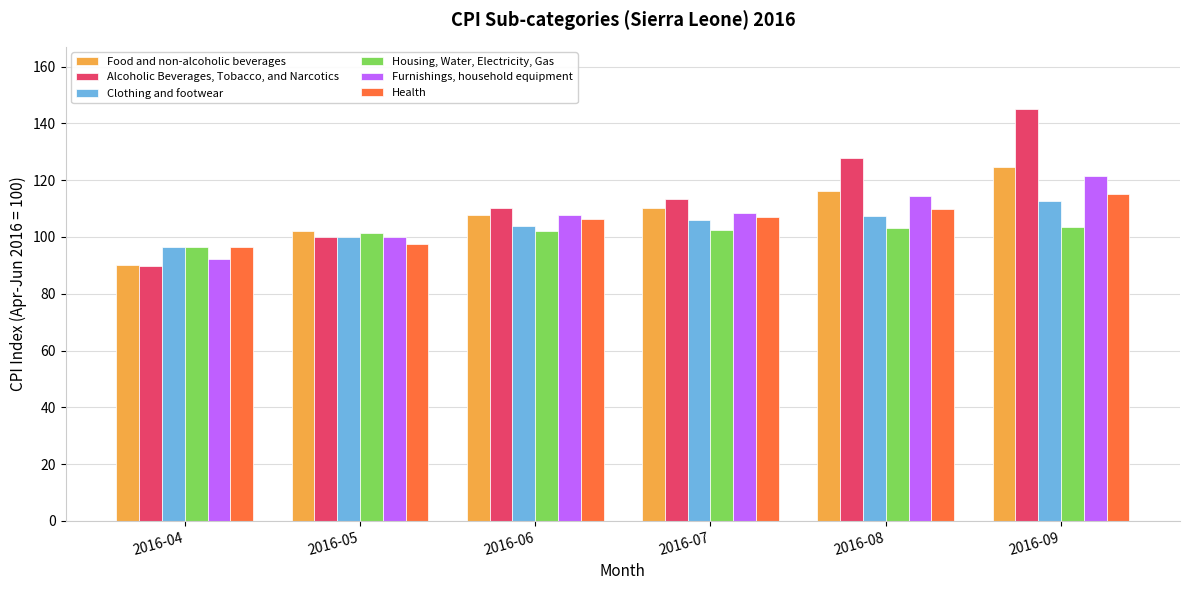

At which category is the sum across all series the highest?

2016-09